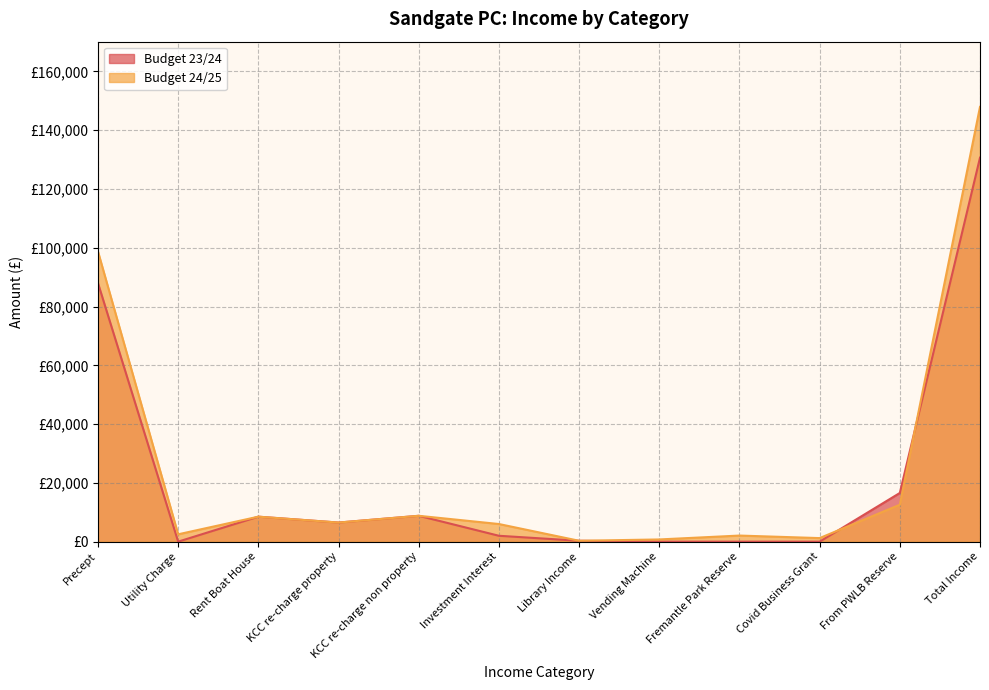

Does the chart have visible grid lines?

Yes